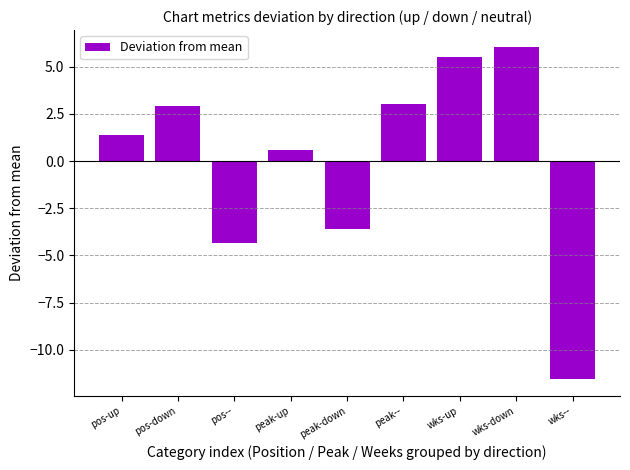

At which label is the value closest to -2?

peak-down